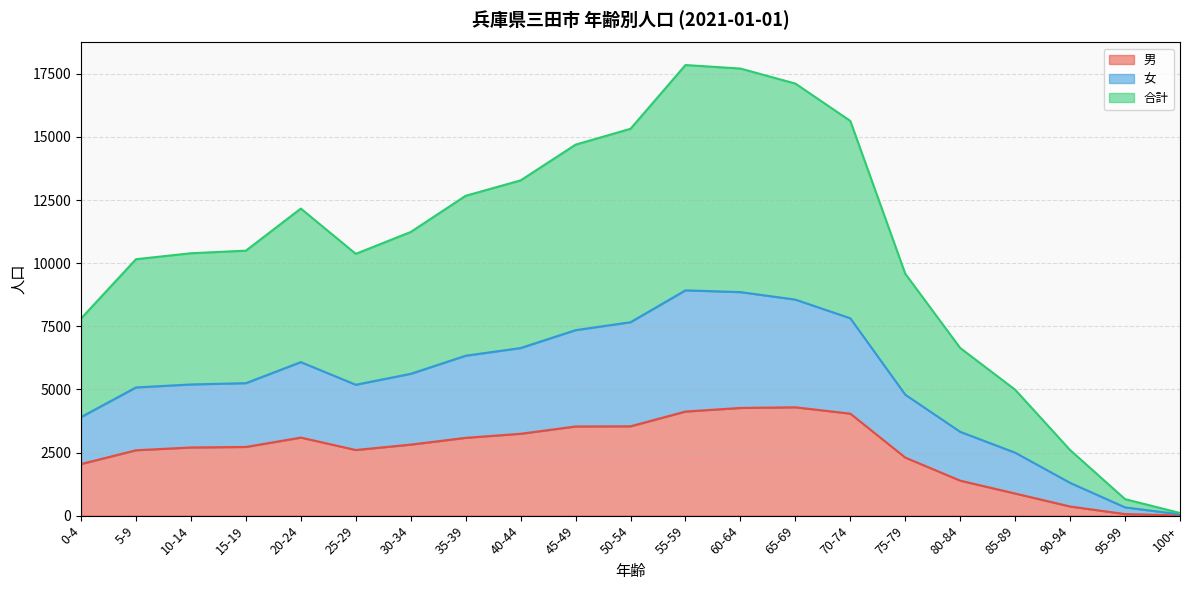

What is the spread (max minus min) of values at 65-69?

12824